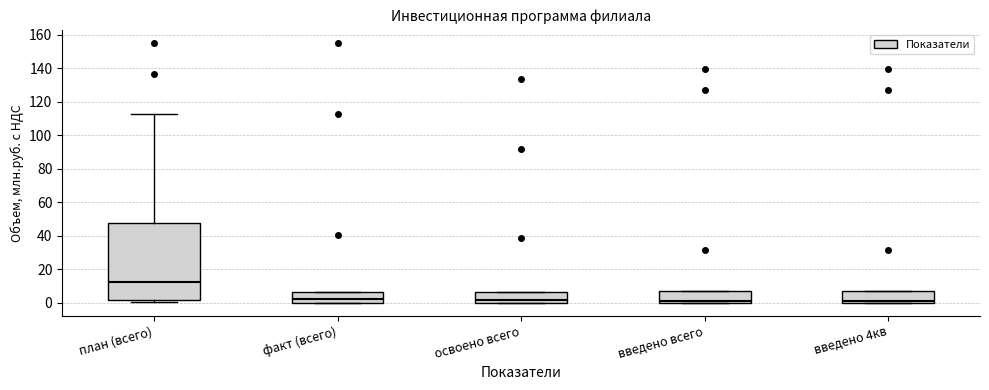

Reading left to right, transcribe this box plot: for each box, give where its median line is, the range the box spans, and where its two whiskers end, as read against the y-axis. The values are not printed on the chart, so give them approximately, as read against the axis.

план (всего): median 12, box 2 to 48, whiskers 0 to 112
факт (всего): median 2, box 0 to 6, whiskers 0 to 6
освоено всего: median 2, box 0 to 6, whiskers 0 to 6
введено всего: median 2, box 0 to 6, whiskers 0 to 6
введено 4кв: median 2, box 0 to 6, whiskers 0 to 6